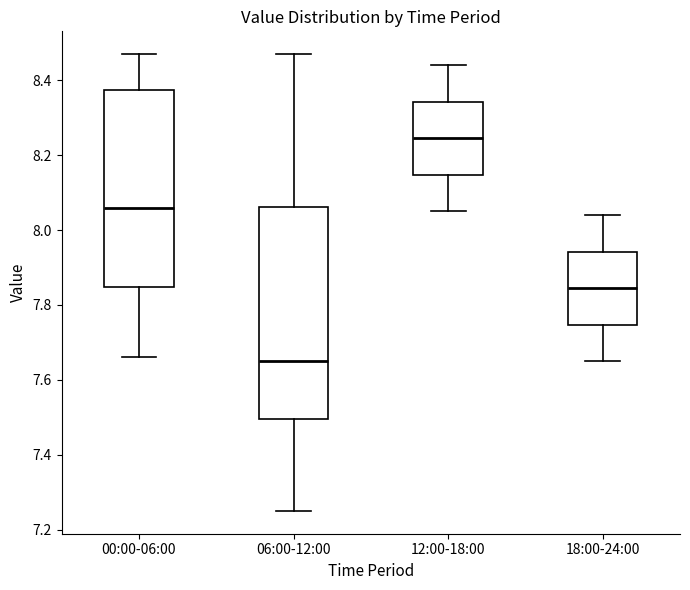

Comparing the boxes themselves (not the whiskers), which one is the tallest?

06:00-12:00